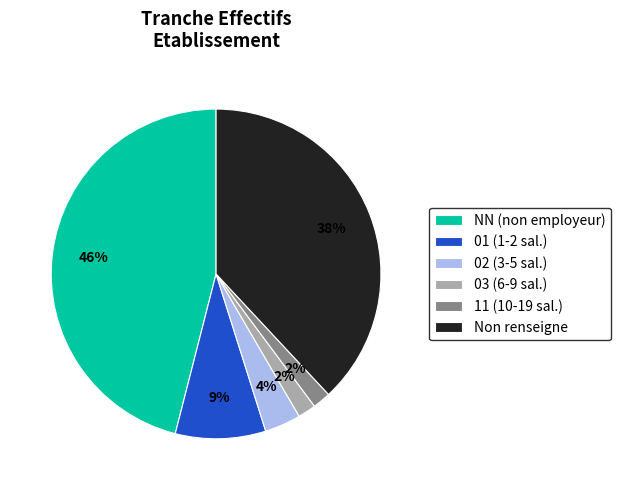

Does any single category account for the majority?

No